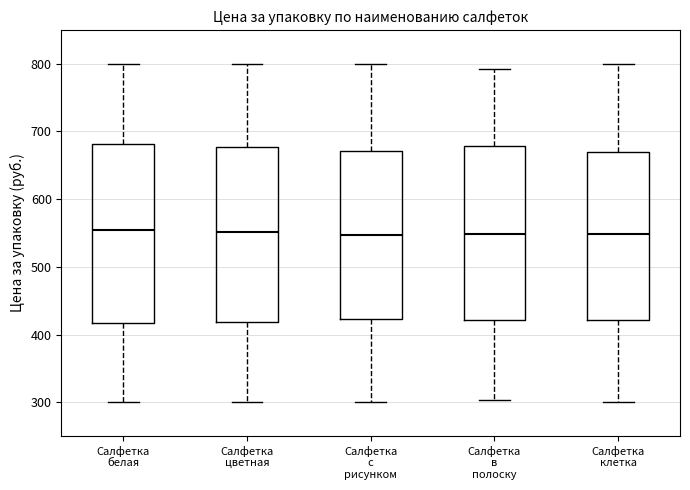

Reading left to right, transcribe this box plot: for each box, give where its median line is, the range the box spans, and where its two whiskers end, as read against the y-axis. The values are not printed on the chart, so give them approximately, as read against the axis.

Салфетка белая: median 550, box 420 to 680, whiskers 300 to 800
Салфетка цветная: median 550, box 420 to 680, whiskers 300 to 800
Салфетка с рисунком: median 550, box 420 to 670, whiskers 300 to 800
Салфетка в полоску: median 550, box 420 to 680, whiskers 300 to 790
Салфетка клетка: median 550, box 420 to 670, whiskers 300 to 800